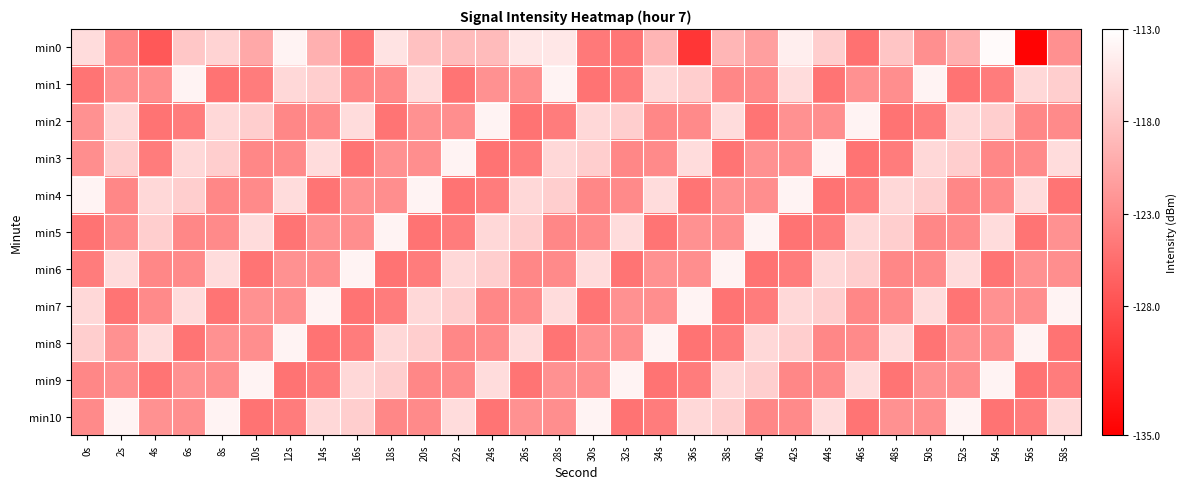

Reading left to right, extract all data points from this chart.

min0: 0s=-116.1	2s=-123.4	4s=-127.4	6s=-117.9	8s=-116.7	10s=-120.6	12s=-114.0	14s=-119.9	16s=-124.9	18s=-115.4	20s=-118.4	22s=-118.8	24s=-118.9	26s=-115.2	28s=-115.1	30s=-124.5	32s=-124.9	34s=-119.4	36s=-130.3	38s=-119.3	40s=-121.3	42s=-114.5	44s=-117.2	46s=-125.2	48s=-118.1	50s=-122.7	52s=-119.8	54s=-113.5	56s=-134.7	58s=-122.6
min1: 0s=-125.0	2s=-122.5	4s=-122.7	6s=-114.1	8s=-125.1	10s=-124.3	12s=-116.4	14s=-117.2	16s=-123.3	18s=-123.1	20s=-116.1	22s=-125.0	24s=-122.5	26s=-122.7	28s=-114.1	30s=-125.1	32s=-124.3	34s=-116.4	36s=-117.2	38s=-123.3	40s=-123.1	42s=-116.1	44s=-125.0	46s=-122.5	48s=-122.7	50s=-114.1	52s=-125.1	54s=-124.3	56s=-116.4	58s=-117.2
min2: 0s=-122.5	2s=-116.4	4s=-125.1	6s=-124.3	8s=-116.4	10s=-117.2	12s=-123.3	14s=-123.1	16s=-116.1	18s=-125.0	20s=-122.5	22s=-122.7	24s=-114.1	26s=-125.1	28s=-124.3	30s=-116.4	32s=-117.2	34s=-123.3	36s=-123.1	38s=-116.1	40s=-125.0	42s=-122.5	44s=-122.7	46s=-114.1	48s=-125.1	50s=-124.3	52s=-116.4	54s=-117.2	56s=-123.3	58s=-123.1
min3: 0s=-122.7	2s=-117.2	4s=-124.3	6s=-116.4	8s=-117.2	10s=-123.3	12s=-123.1	14s=-116.1	16s=-125.0	18s=-122.5	20s=-122.7	22s=-114.1	24s=-125.1	26s=-124.3	28s=-116.4	30s=-117.2	32s=-123.3	34s=-123.1	36s=-116.1	38s=-125.0	40s=-122.5	42s=-122.7	44s=-114.1	46s=-125.1	48s=-124.3	50s=-116.4	52s=-117.2	54s=-123.3	56s=-123.1	58s=-116.1
min4: 0s=-114.1	2s=-123.3	4s=-116.4	6s=-117.2	8s=-123.3	10s=-123.1	12s=-116.1	14s=-125.0	16s=-122.5	18s=-122.7	20s=-114.1	22s=-125.1	24s=-124.3	26s=-116.4	28s=-117.2	30s=-123.3	32s=-123.1	34s=-116.1	36s=-125.0	38s=-122.5	40s=-122.7	42s=-114.1	44s=-125.1	46s=-124.3	48s=-116.4	50s=-117.2	52s=-123.3	54s=-123.1	56s=-116.1	58s=-125.0
min5: 0s=-125.1	2s=-123.1	4s=-117.2	6s=-123.3	8s=-123.1	10s=-116.1	12s=-125.0	14s=-122.5	16s=-122.7	18s=-114.1	20s=-125.1	22s=-124.3	24s=-116.4	26s=-117.2	28s=-123.3	30s=-123.1	32s=-116.1	34s=-125.0	36s=-122.5	38s=-122.7	40s=-114.1	42s=-125.1	44s=-124.3	46s=-116.4	48s=-117.2	50s=-123.3	52s=-123.1	54s=-116.1	56s=-125.0	58s=-122.5
min6: 0s=-124.3	2s=-116.1	4s=-123.3	6s=-123.1	8s=-116.1	10s=-125.0	12s=-122.5	14s=-122.7	16s=-114.1	18s=-125.1	20s=-124.3	22s=-116.4	24s=-117.2	26s=-123.3	28s=-123.1	30s=-116.1	32s=-125.0	34s=-122.5	36s=-122.7	38s=-114.1	40s=-125.1	42s=-124.3	44s=-116.4	46s=-117.2	48s=-123.3	50s=-123.1	52s=-116.1	54s=-125.0	56s=-122.5	58s=-122.7
min7: 0s=-116.4	2s=-125.0	4s=-123.1	6s=-116.1	8s=-125.0	10s=-122.5	12s=-122.7	14s=-114.1	16s=-125.1	18s=-124.3	20s=-116.4	22s=-117.2	24s=-123.3	26s=-123.1	28s=-116.1	30s=-125.0	32s=-122.5	34s=-122.7	36s=-114.1	38s=-125.1	40s=-124.3	42s=-116.4	44s=-117.2	46s=-123.3	48s=-123.1	50s=-116.1	52s=-125.0	54s=-122.5	56s=-122.7	58s=-114.1
min8: 0s=-117.2	2s=-122.5	4s=-116.1	6s=-125.0	8s=-122.5	10s=-122.7	12s=-114.1	14s=-125.1	16s=-124.3	18s=-116.4	20s=-117.2	22s=-123.3	24s=-123.1	26s=-116.1	28s=-125.0	30s=-122.5	32s=-122.7	34s=-114.1	36s=-125.1	38s=-124.3	40s=-116.4	42s=-117.2	44s=-123.3	46s=-123.1	48s=-116.1	50s=-125.0	52s=-122.5	54s=-122.7	56s=-114.1	58s=-125.1
min9: 0s=-123.3	2s=-122.7	4s=-125.0	6s=-122.5	8s=-122.7	10s=-114.1	12s=-125.1	14s=-124.3	16s=-116.4	18s=-117.2	20s=-123.3	22s=-123.1	24s=-116.1	26s=-125.0	28s=-122.5	30s=-122.7	32s=-114.1	34s=-125.1	36s=-124.3	38s=-116.4	40s=-117.2	42s=-123.3	44s=-123.1	46s=-116.1	48s=-125.0	50s=-122.5	52s=-122.7	54s=-114.1	56s=-125.1	58s=-124.3
min10: 0s=-123.1	2s=-114.1	4s=-122.5	6s=-122.7	8s=-114.1	10s=-125.1	12s=-124.3	14s=-116.4	16s=-117.2	18s=-123.3	20s=-123.1	22s=-116.1	24s=-125.0	26s=-122.5	28s=-122.7	30s=-114.1	32s=-125.1	34s=-124.3	36s=-116.4	38s=-117.2	40s=-123.3	42s=-123.1	44s=-116.1	46s=-125.0	48s=-122.5	50s=-122.7	52s=-114.1	54s=-125.1	56s=-124.3	58s=-116.4